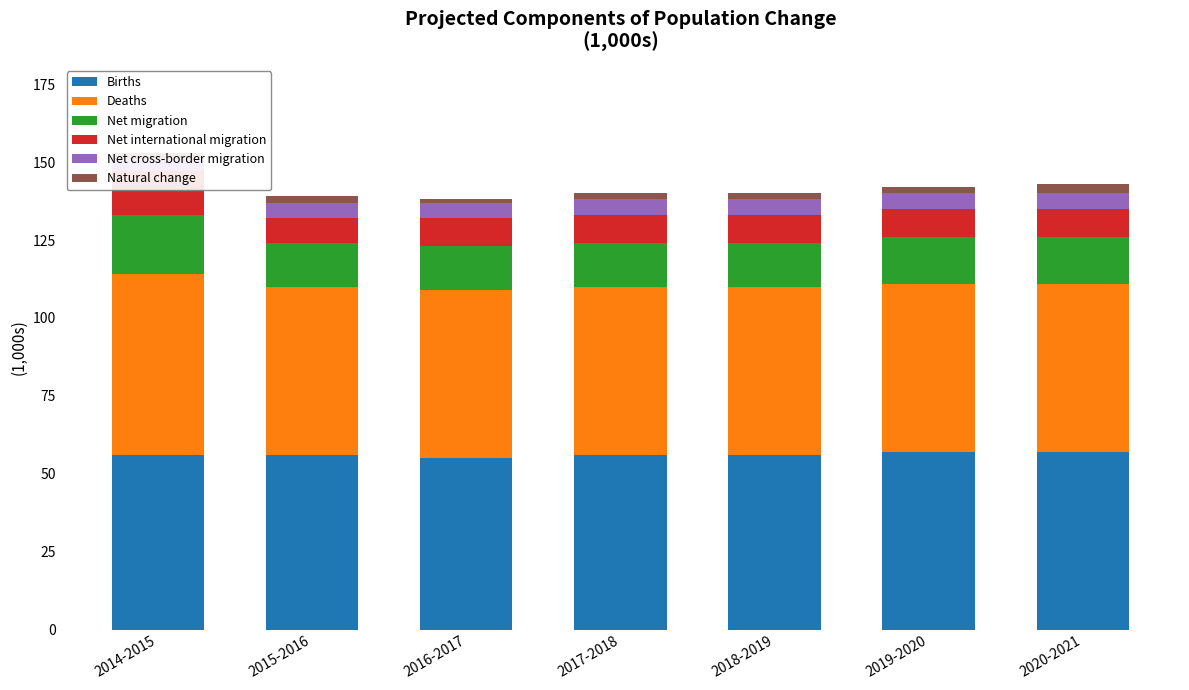

What is the highest value of the Births series?

57